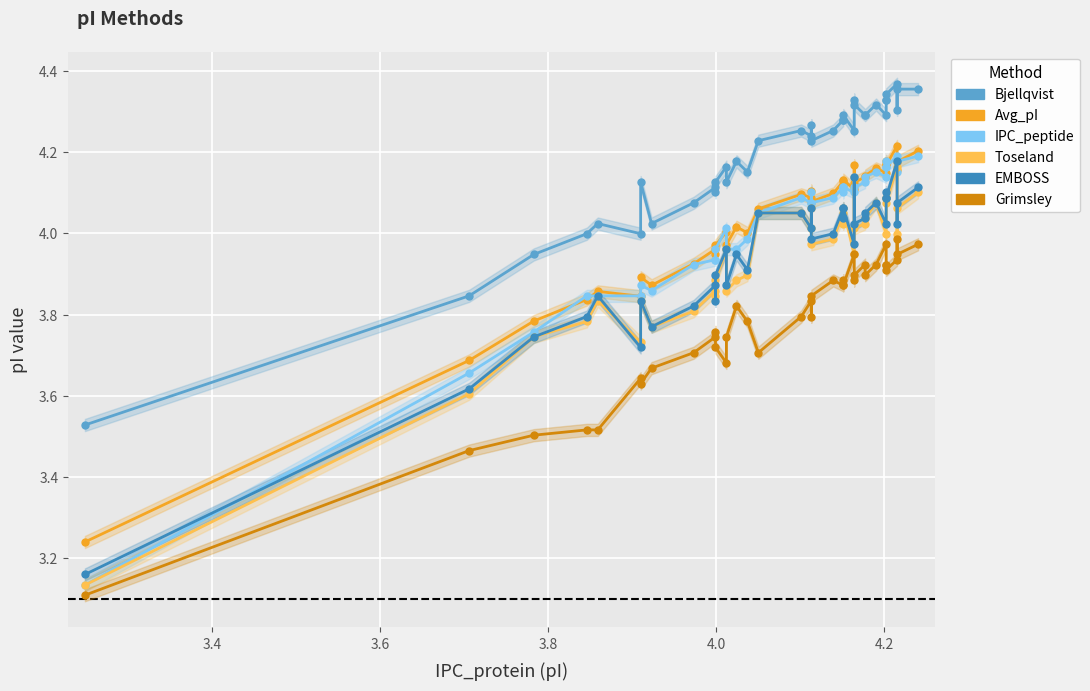

True or false: EMBOSS has more than 2 points higher than both neighbors.

True